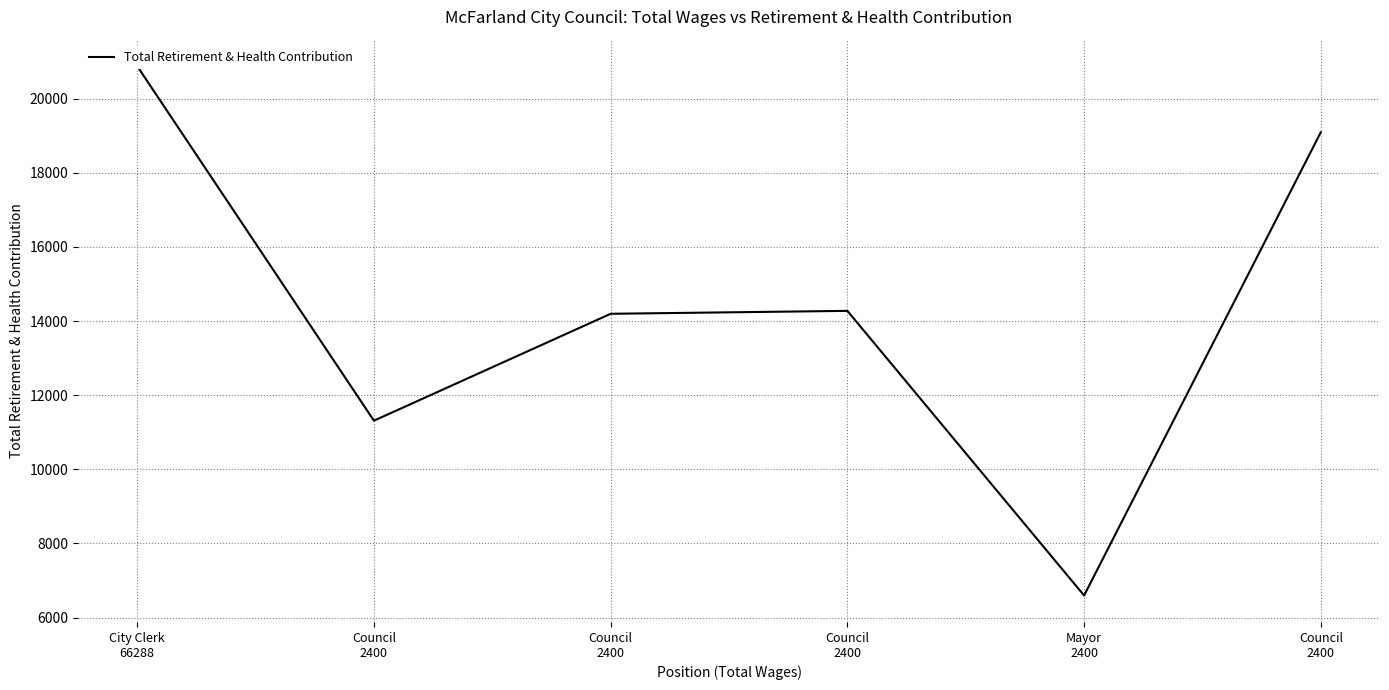

Reading left to right, transcribe all the data shown in this chart.

20878	11312	14196	14275	6595	19095